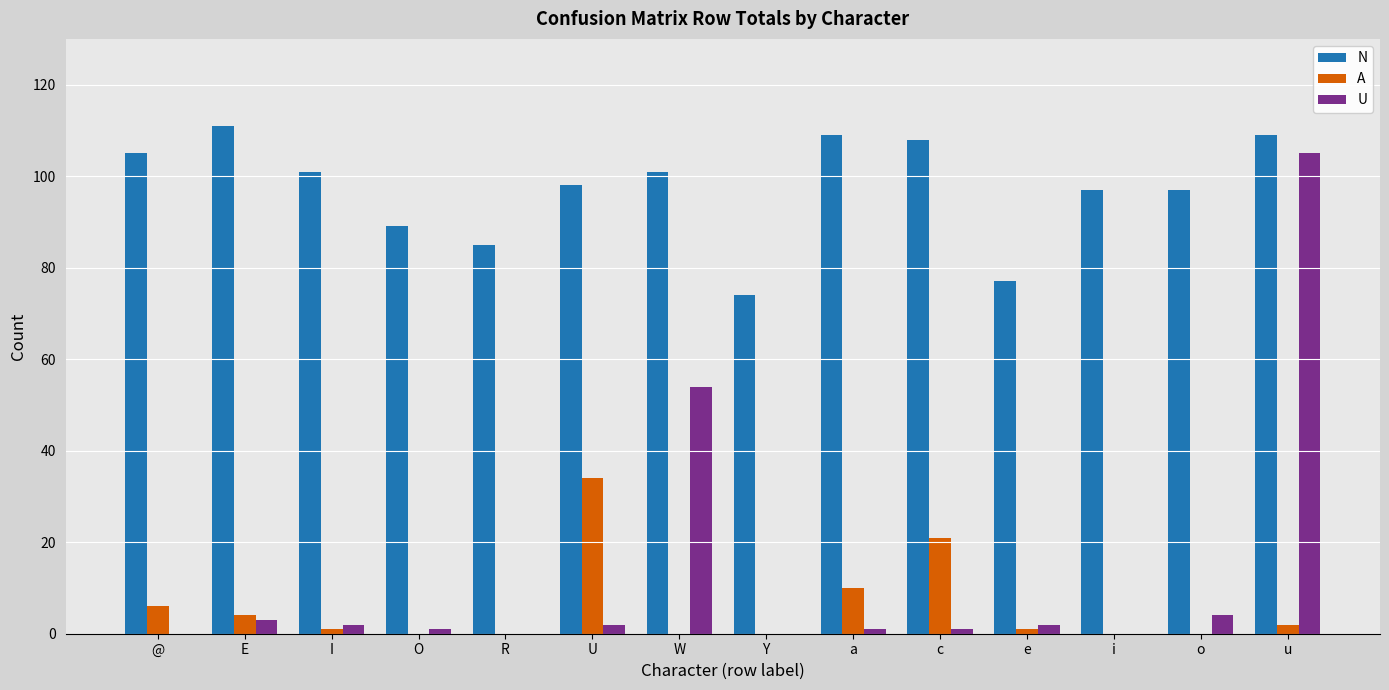

At which label is N closest to 92?

O